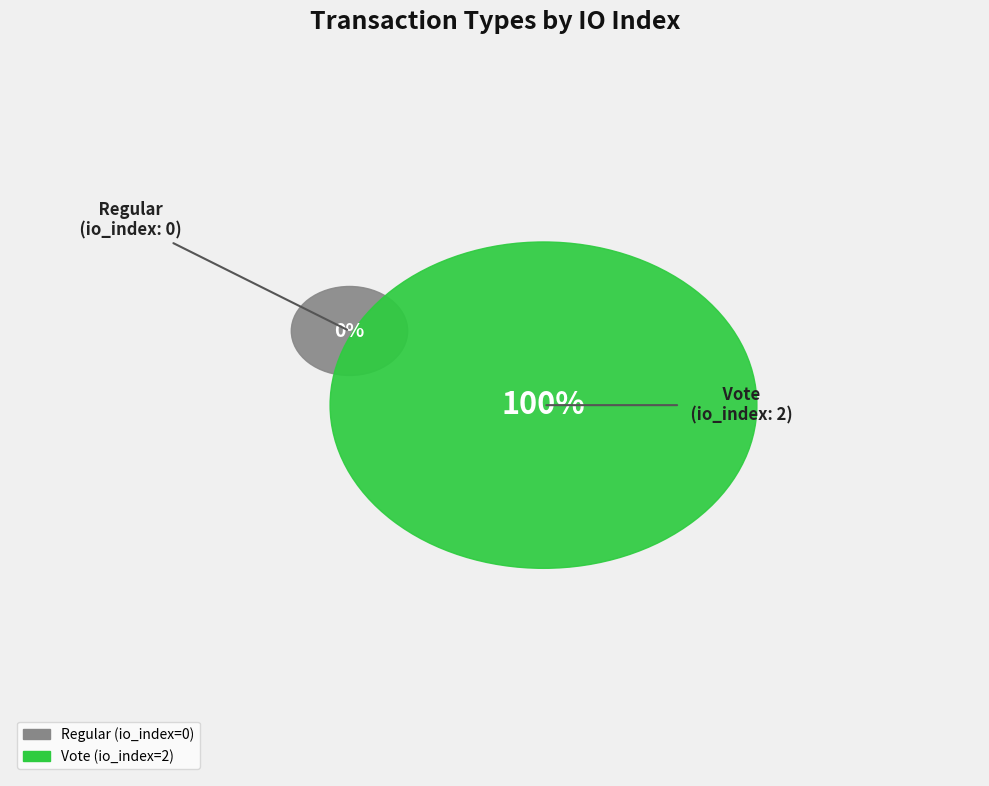

To the nearest percent, what is the average slice percentage?

50%